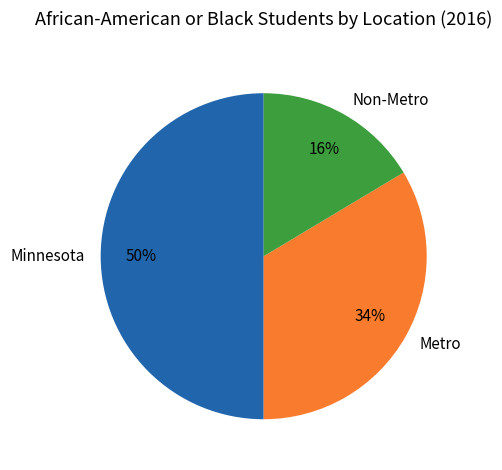

To the nearest percent, what is the difference between the Minnesota and Non-Metro slice percentages?

34%